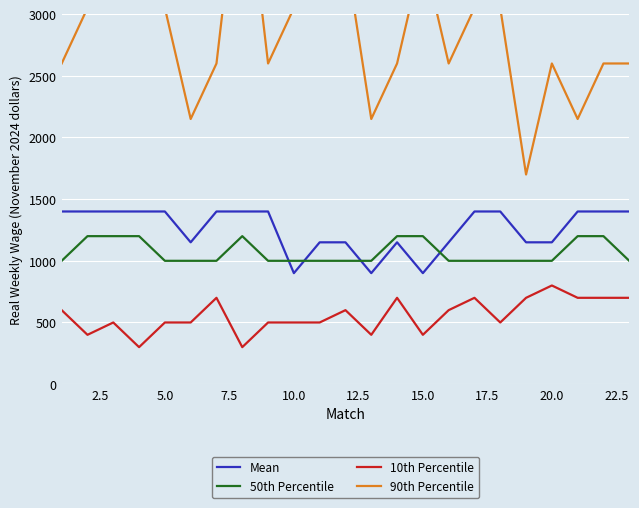

True or false: Mean and 50th Percentile cross at least once.

True